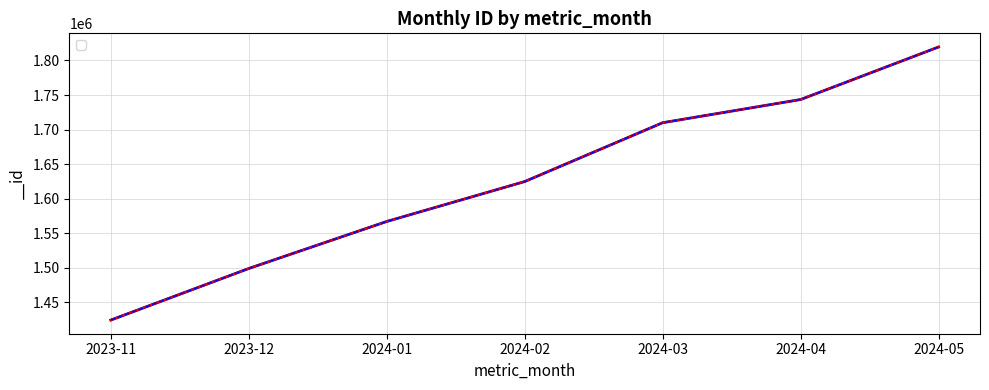

The chart shows a value of 510537 at 2024-01. True or false?

False